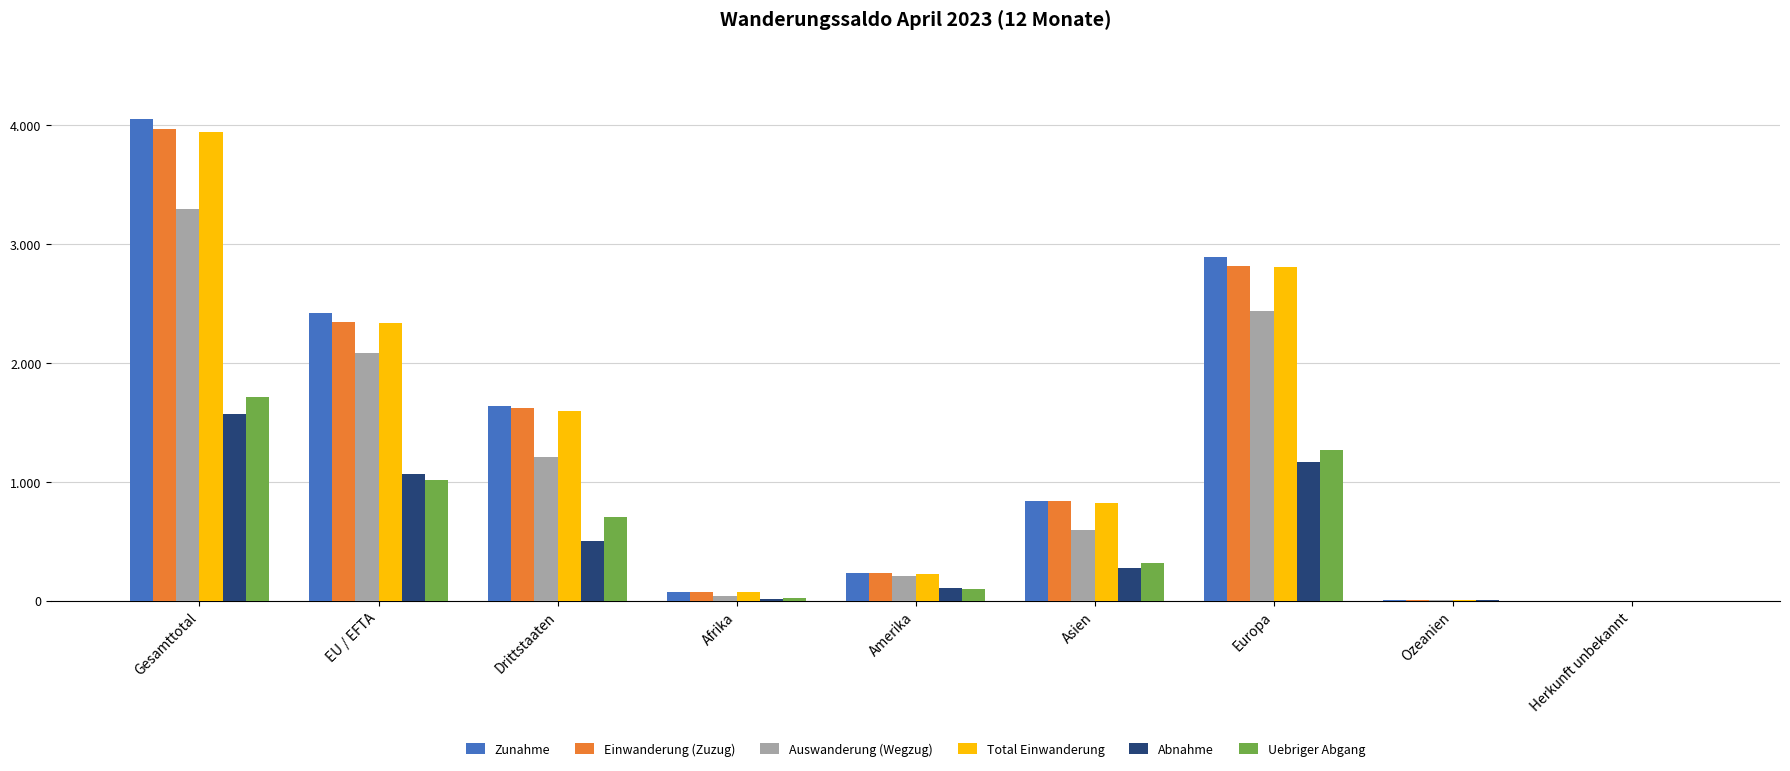

What are all the series names shown in the legend?

Zunahme, Einwanderung (Zuzug), Auswanderung (Wegzug), Total Einwanderung, Abnahme, Uebriger Abgang